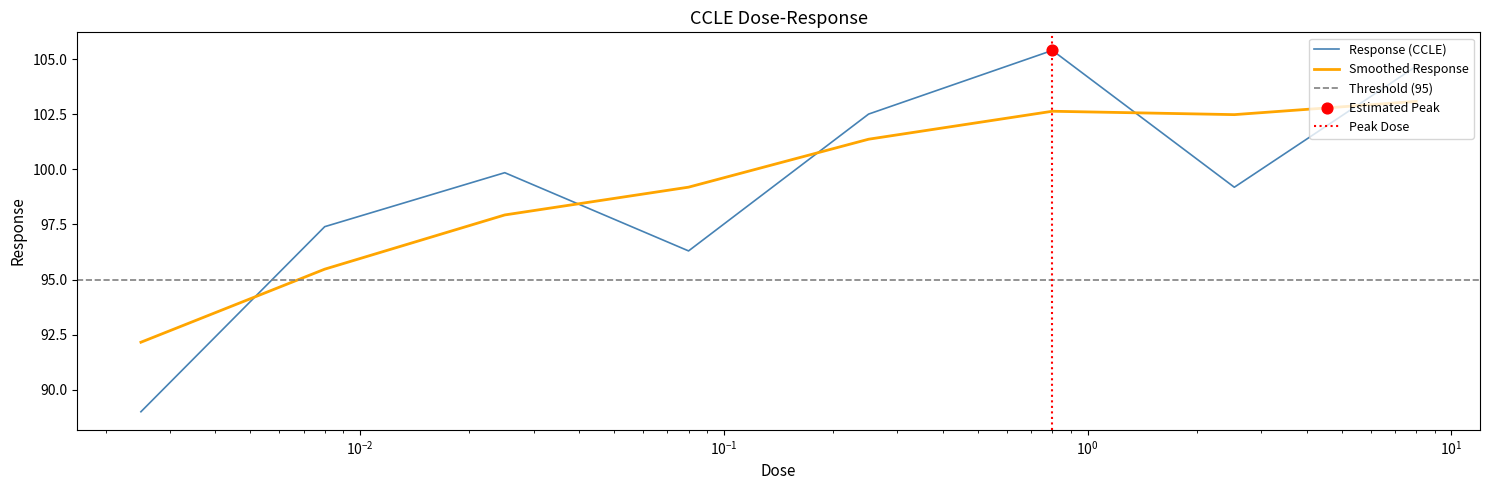

What is the change in value from 0.025 to 2.53?

-0.7